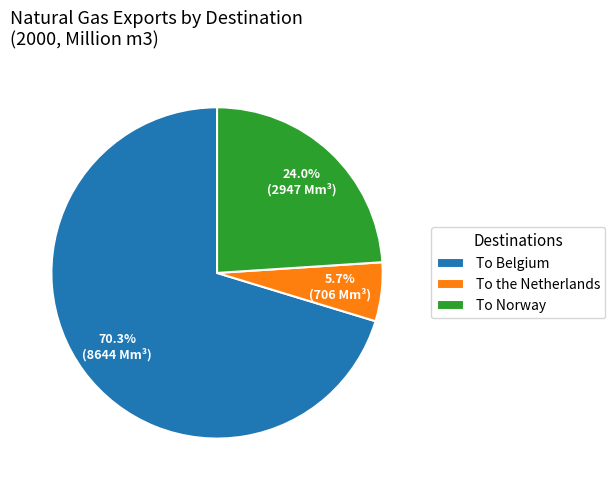

Which category has the biggest portion of the pie?

To Belgium